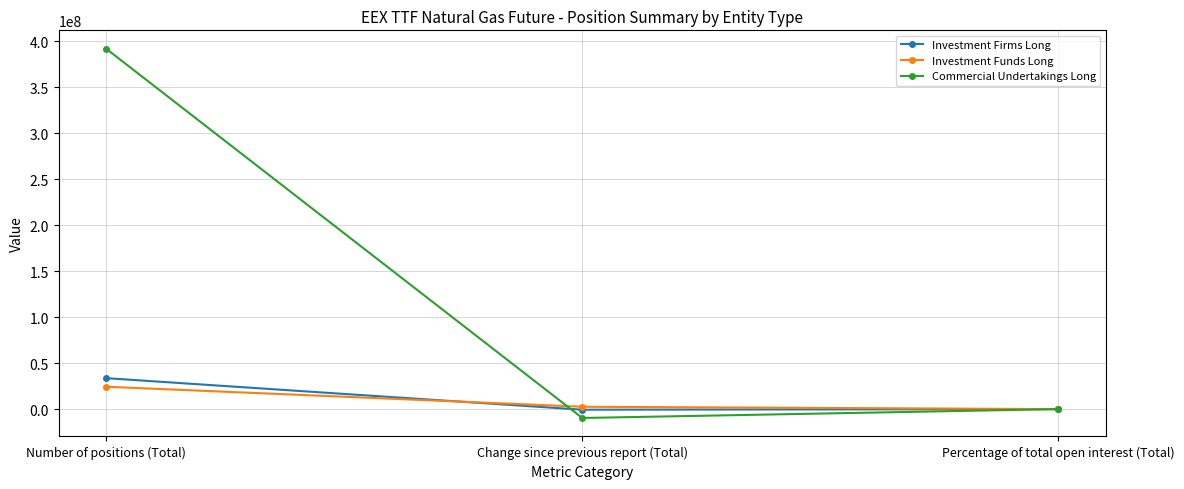

How many lines are shown in the chart?

3